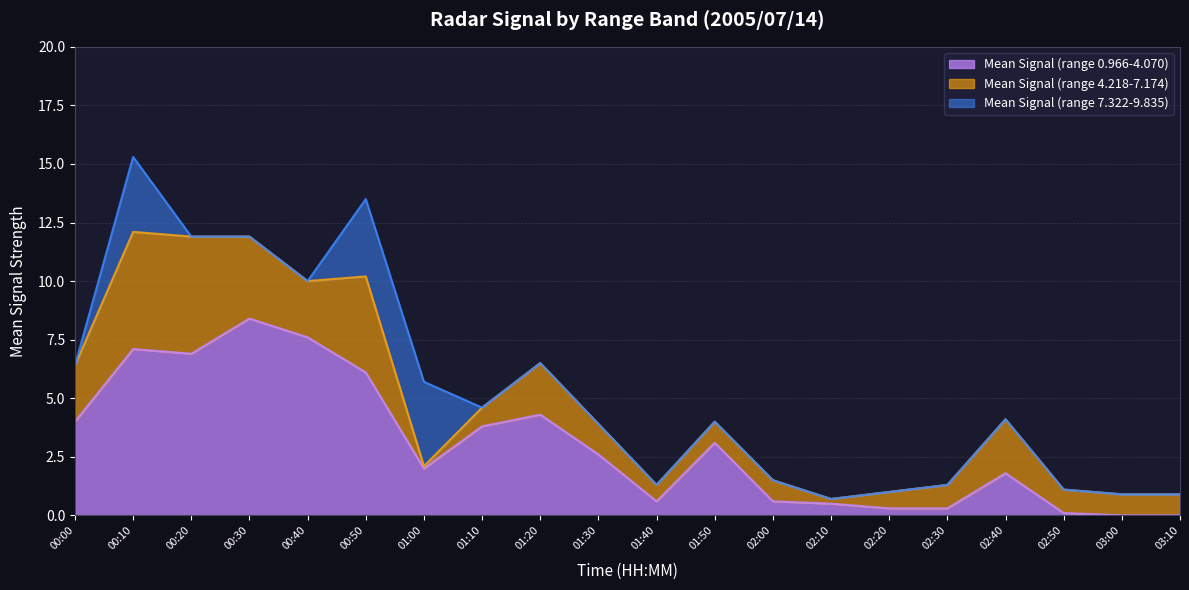

At which label does Mean Signal (range 0.966-4.070) first exceed 2?

00:00